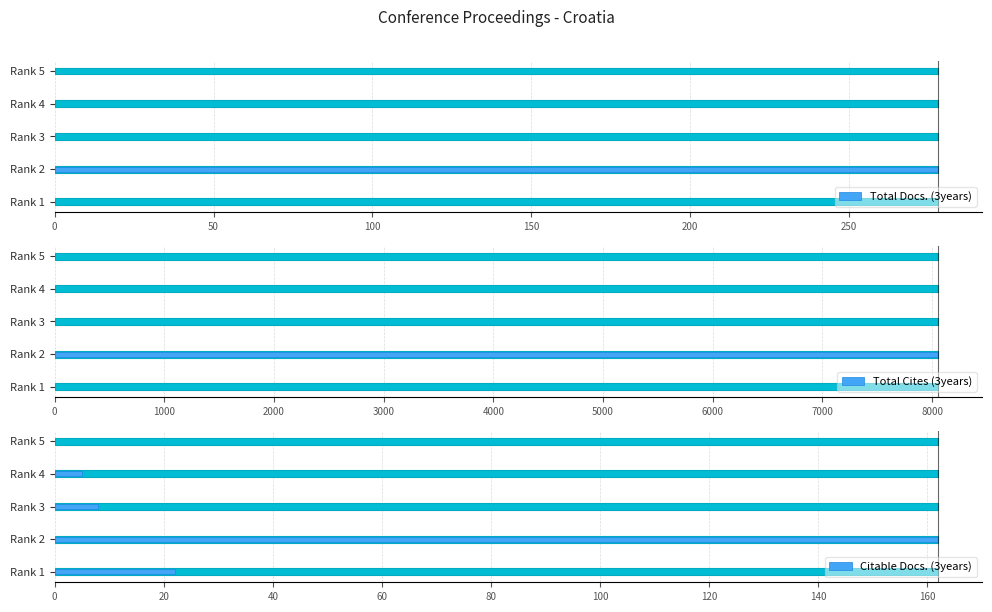

At how many categories does at least one series exceed 4626?

1